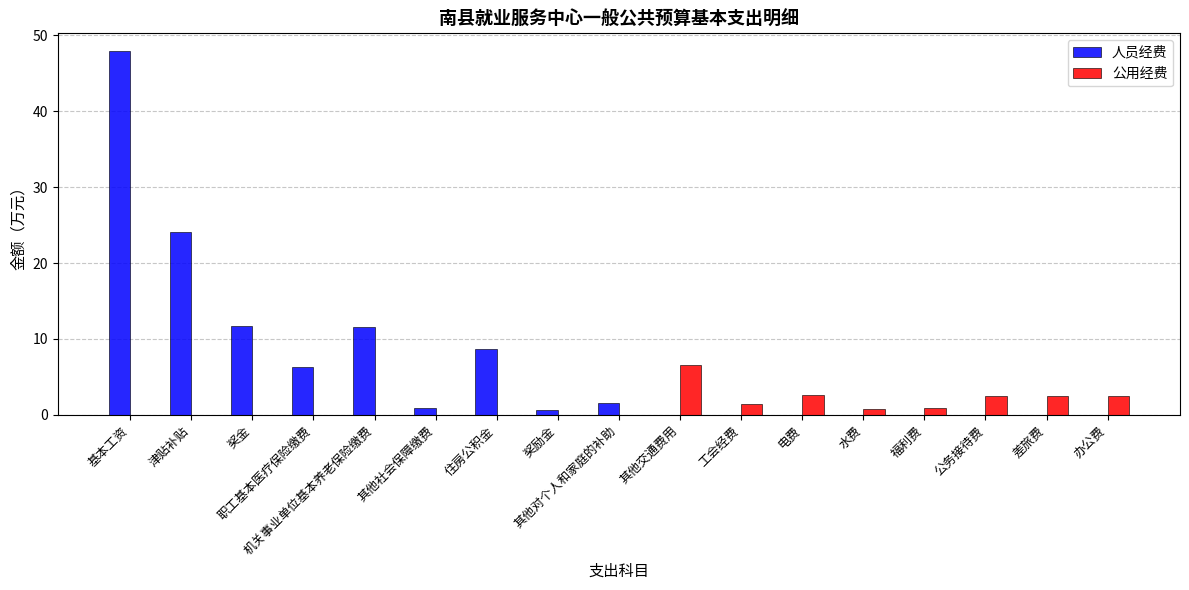

Which series changed the most between 基本工资 and 福利费?

人员经费